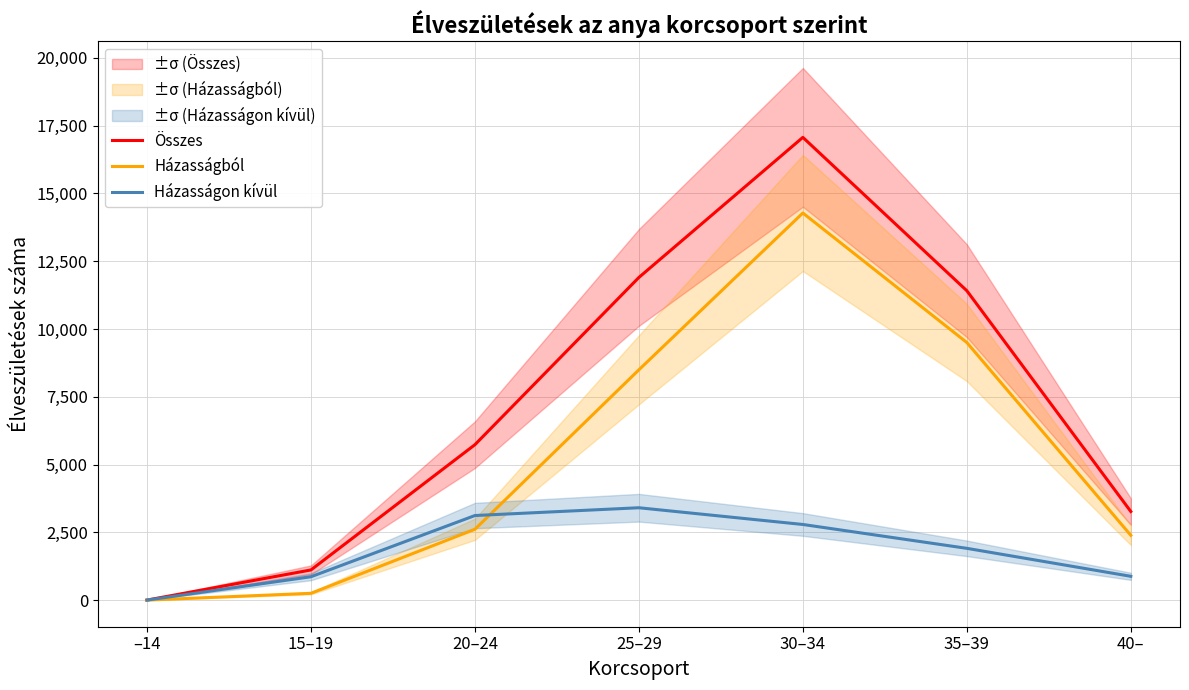

At which category is the sum across all series the highest?

30–34